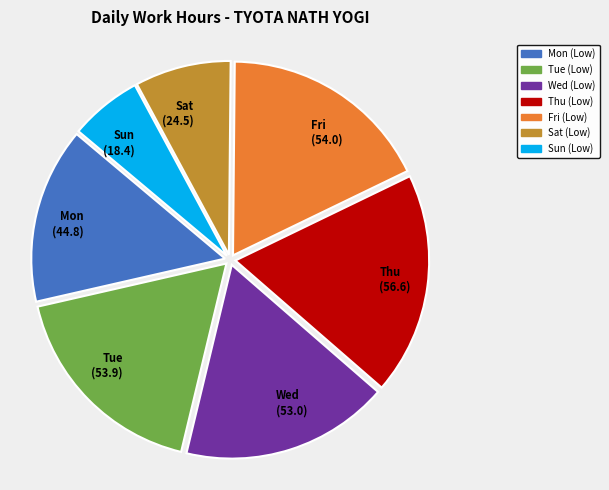

How many slices are in this pie chart?

7